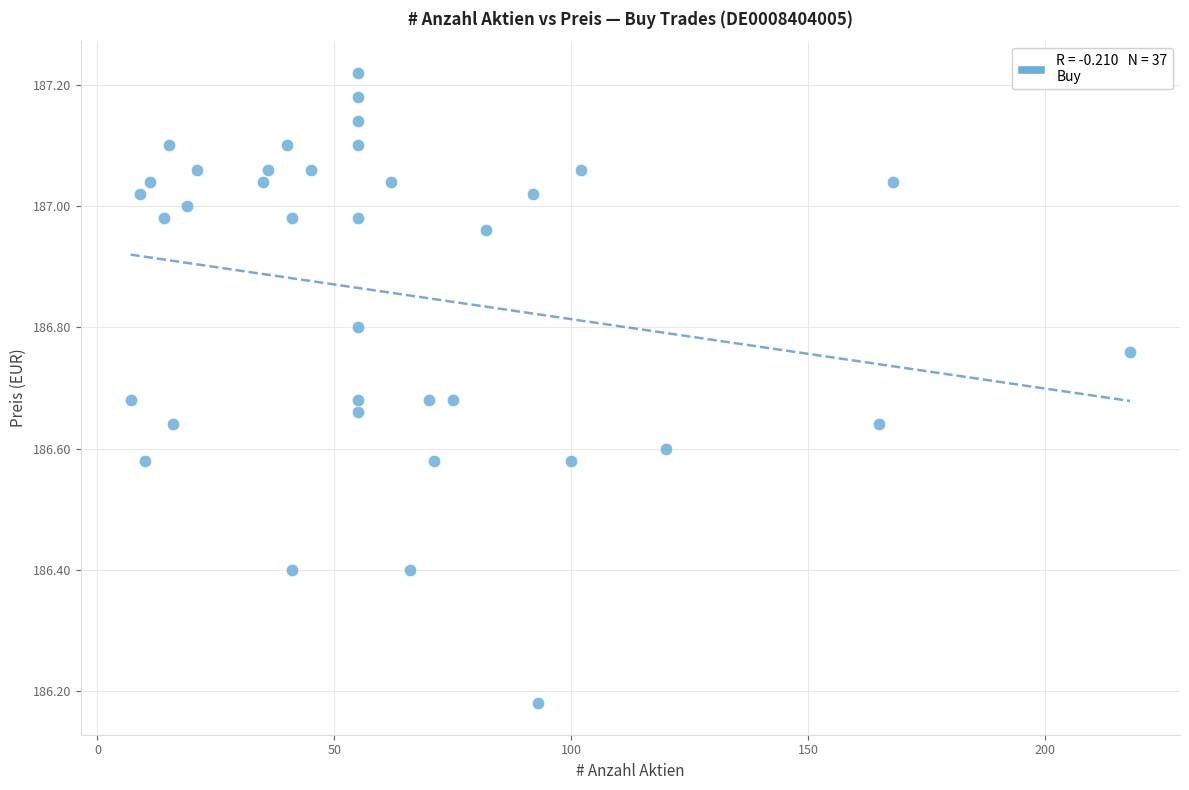

What is the range of X values (max minus min)?

211.0